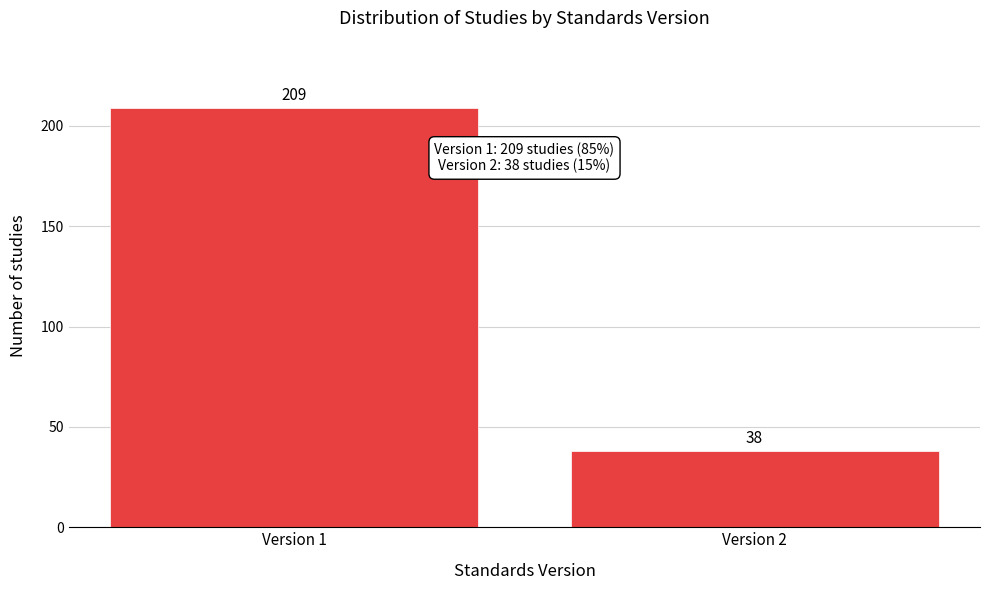

Reading left to right, transcribe all the data shown in this chart.

Version 1=209	Version 2=38